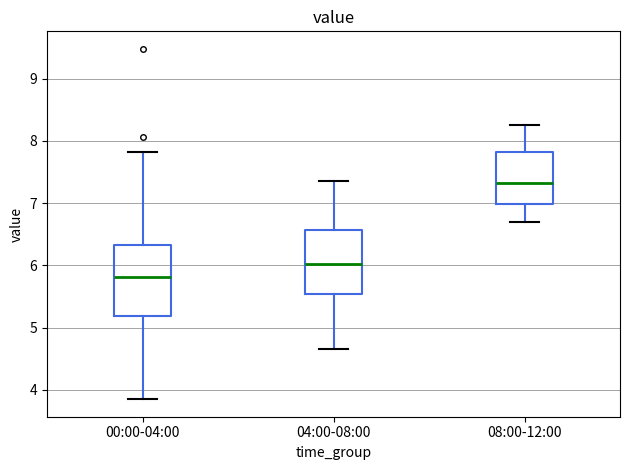

Which box's median line is the highest?

08:00-12:00